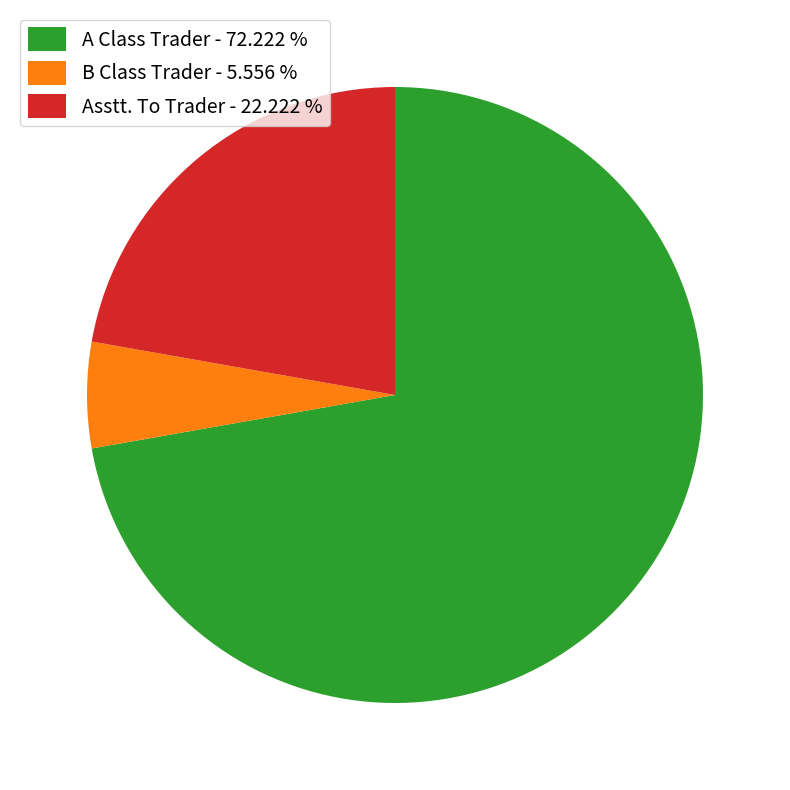

Between Asstt. To Trader - 22.222 % and B Class Trader - 5.556 %, which is larger?

Asstt. To Trader - 22.222 %